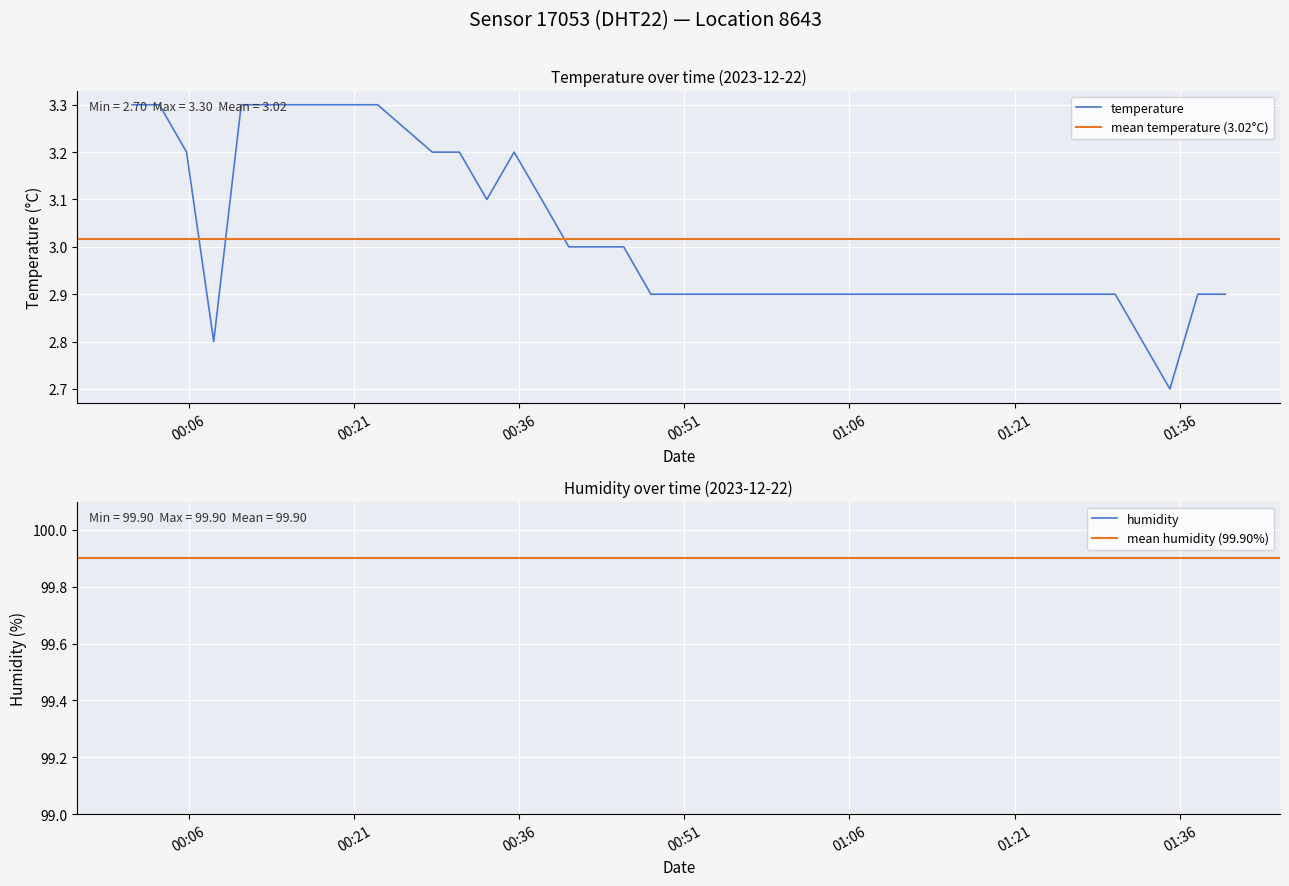

Where is the data nearest to the value 3?

2023-12-22T00:40:31